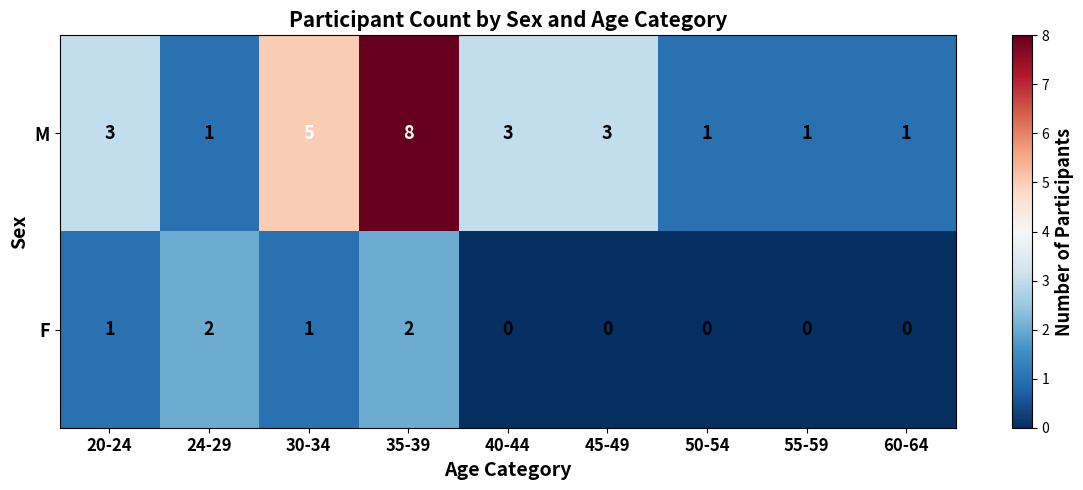

Reading right to left, list all the values displayed in this chart.

M: 1	1	1	3	3	8	5	1	3
F: 0	0	0	0	0	2	1	2	1